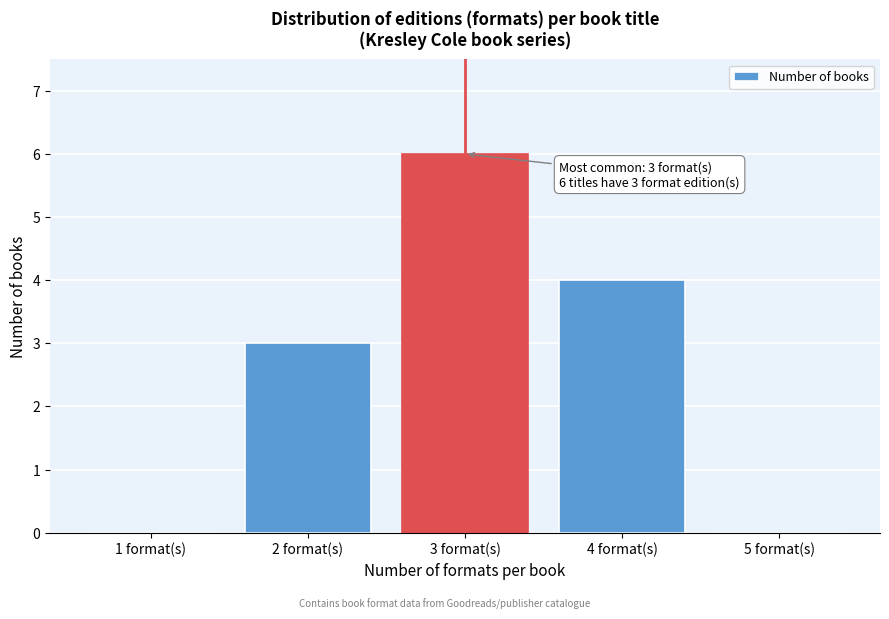

Reading right to left, list all the values displayed in this chart.

5 format(s)=0	4 format(s)=4	3 format(s)=6	2 format(s)=3	1 format(s)=0